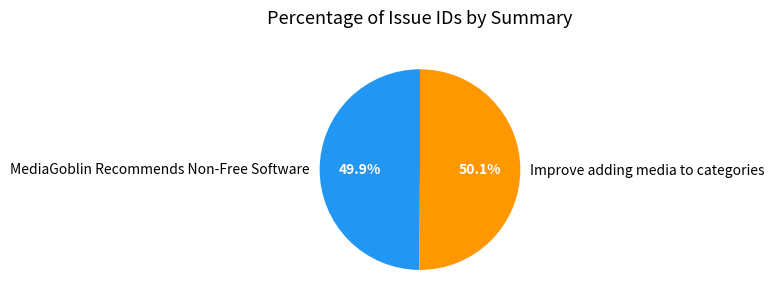

Do MediaGoblin Recommends Non-Free Software and Improve adding media to categories together represent more than half of the pie?

Yes